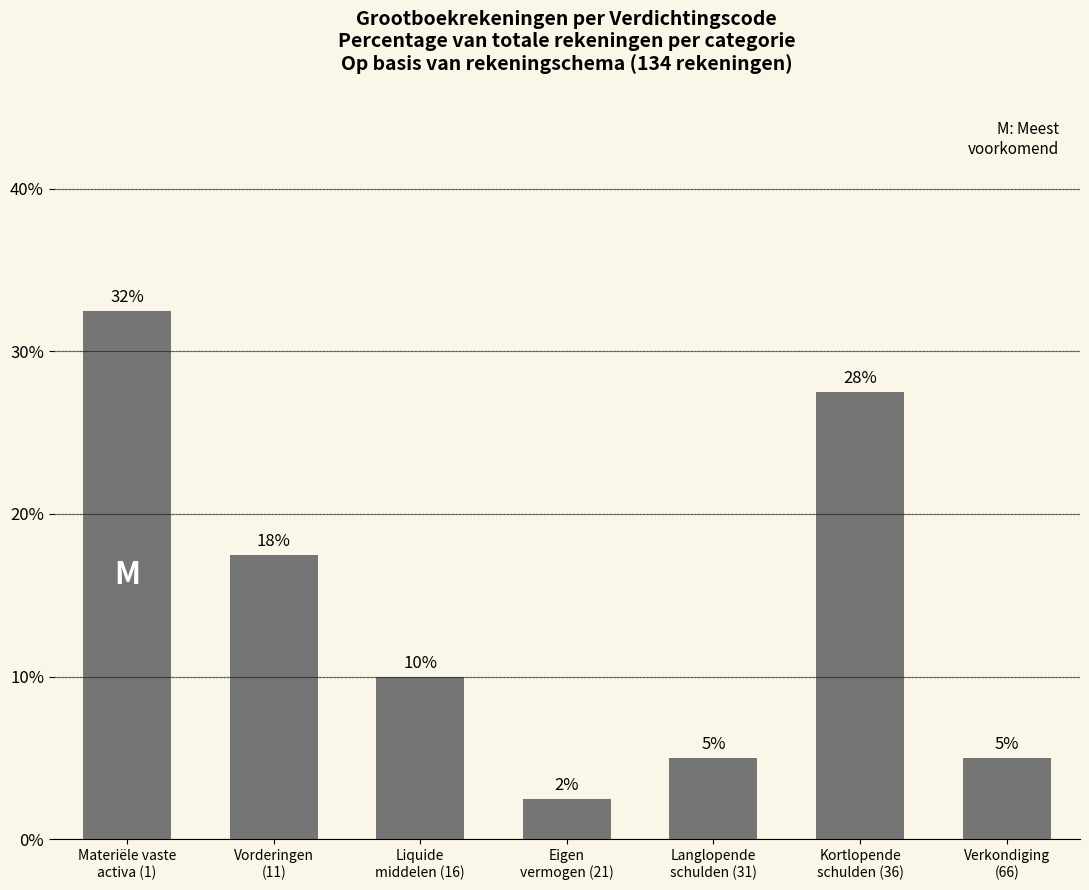

What is the change in value from Eigen
vermogen (21) to Langlopende
schulden (31)?

+2.5